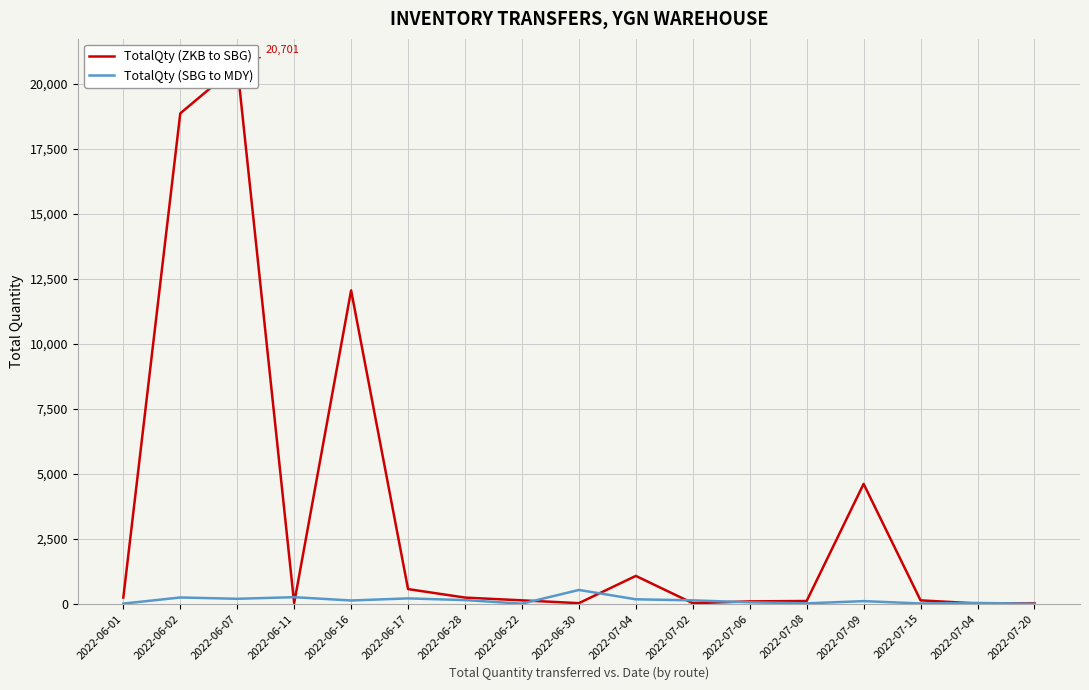

How many values in the TotalQty (ZKB to SBG) series are below 130?

7